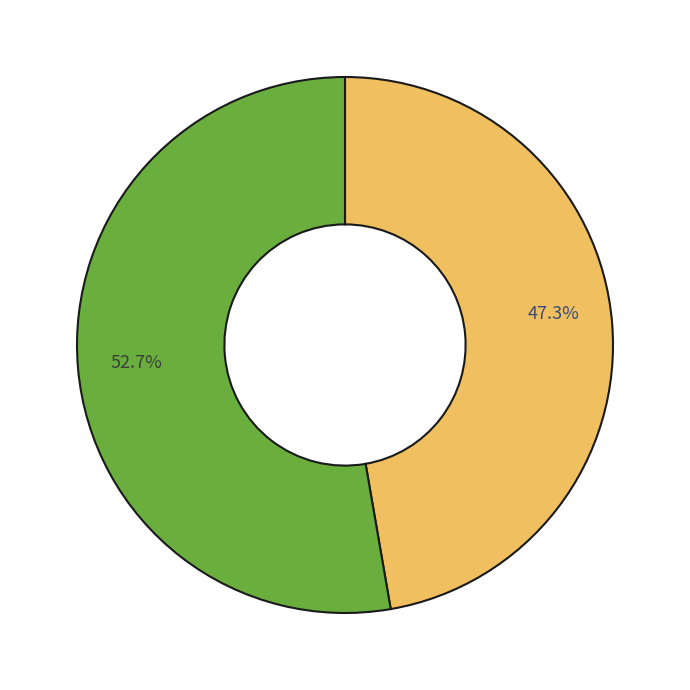

Is there a majority slice in this chart?

Yes